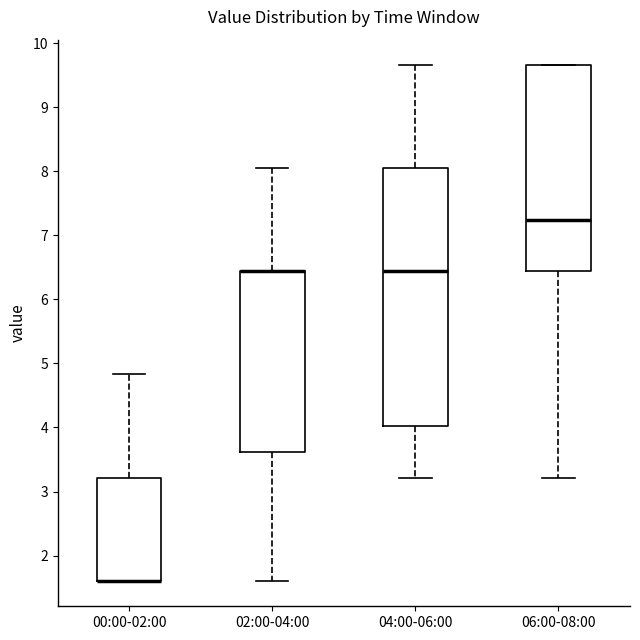

Comparing the boxes themselves (not the whiskers), which one is the tallest?

04:00-06:00